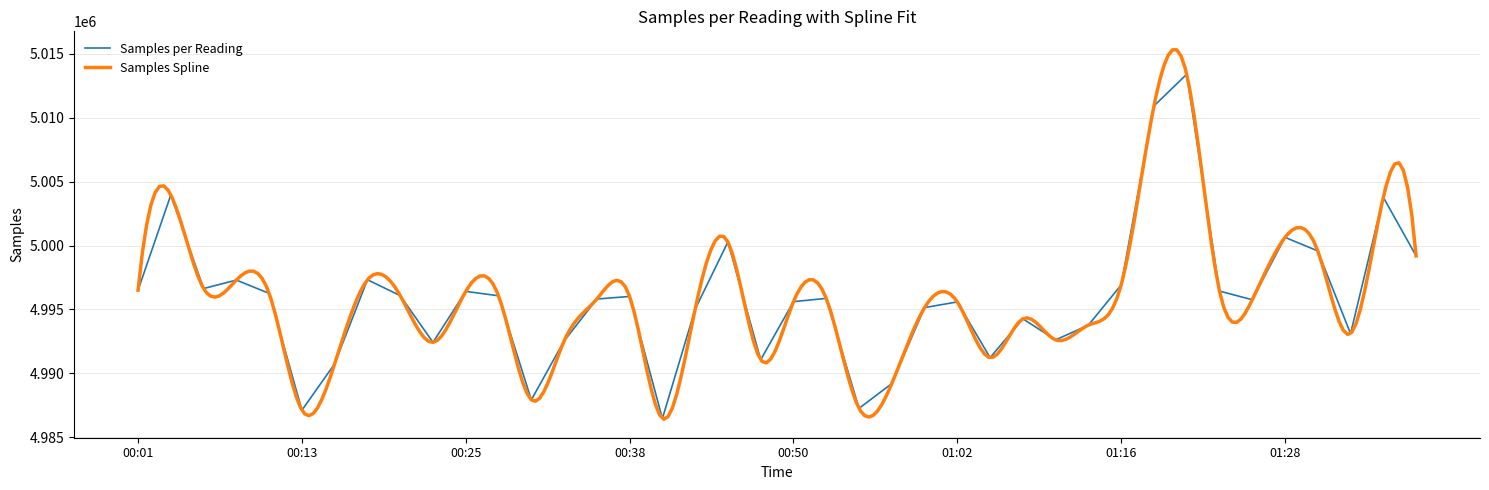

Count the number of values greater than 4995865.

19